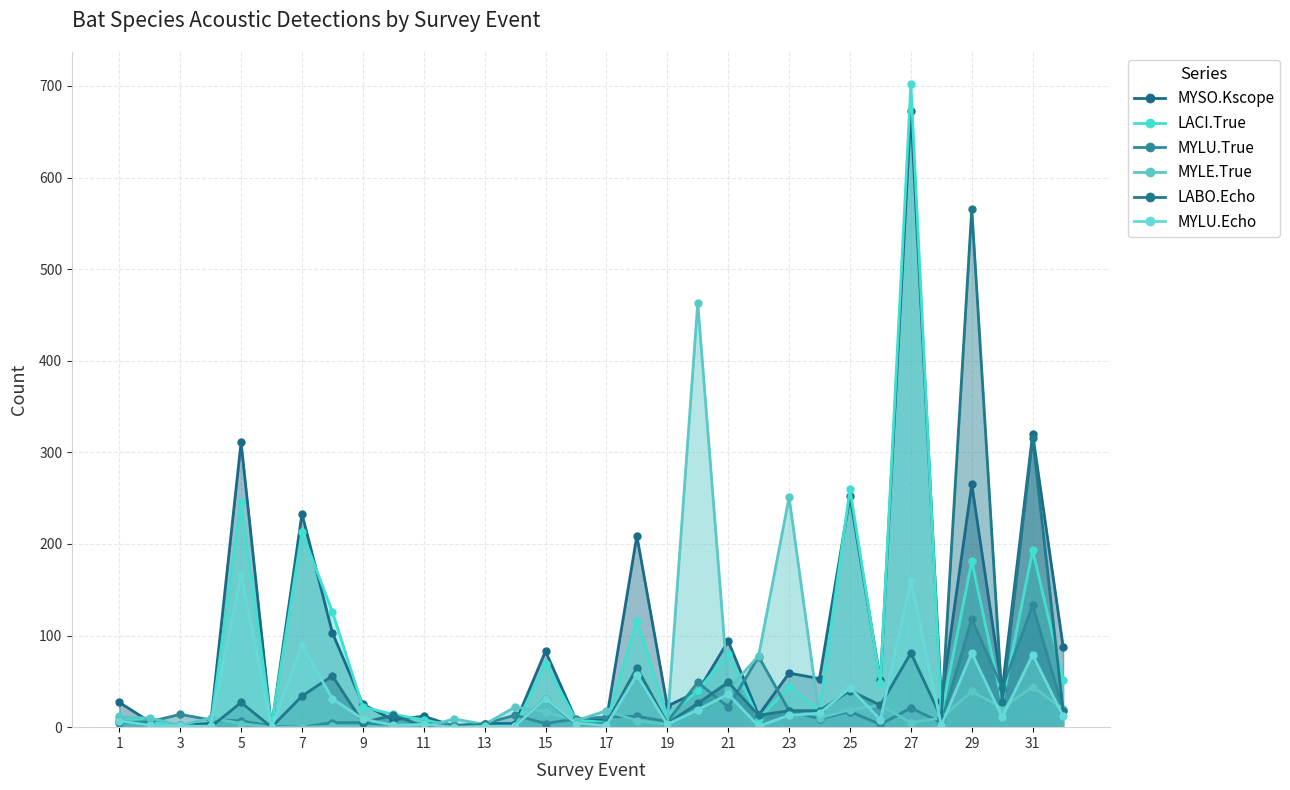

What is the value of the LACI.True point at the 15th from the left?

69